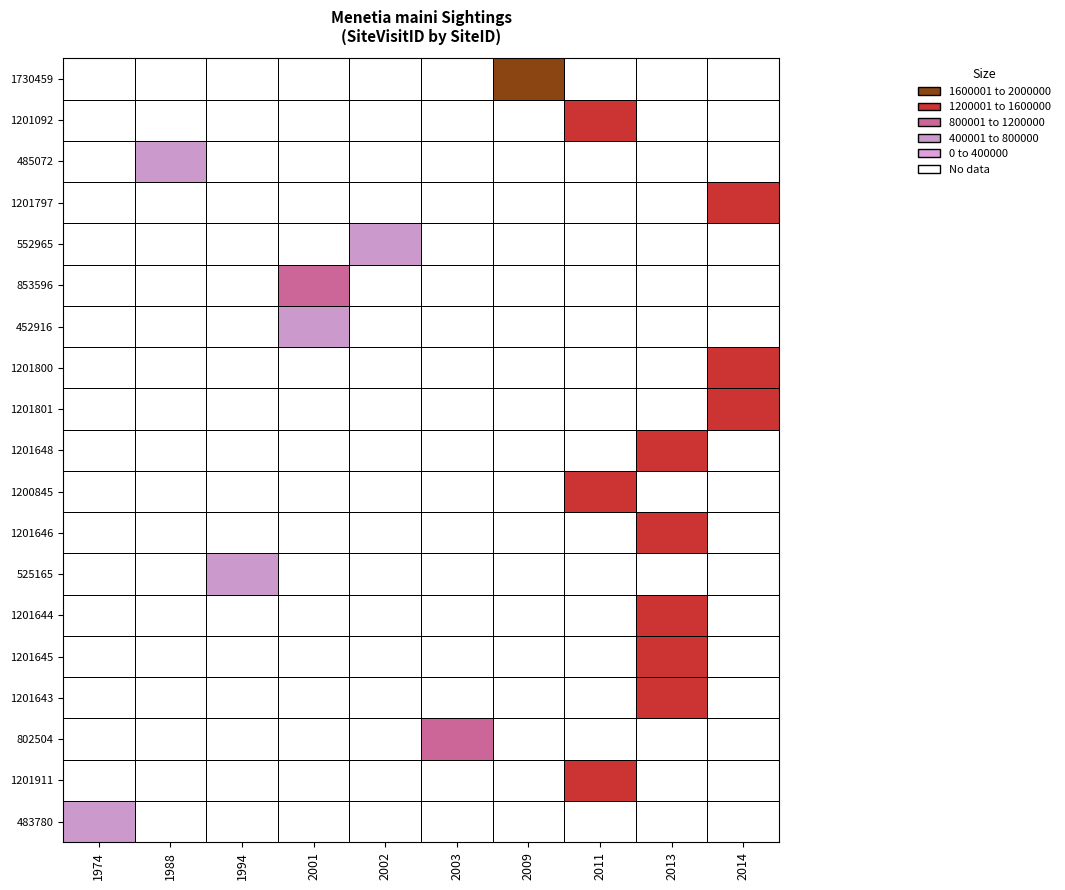

At how many categories does at least one series exceed 793862?

6